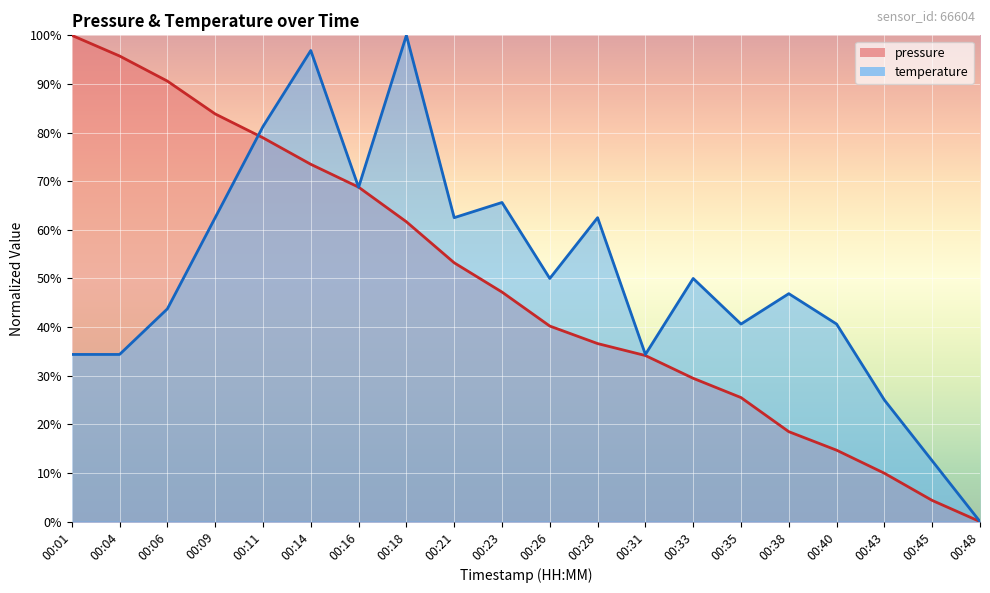

Reading left to right, what are all the values shown in this chart?

pressure: 100.0	95.8	90.6	83.8	78.9	73.5	68.8	61.7	53.2	47.2	40.2	36.6	34.1	29.5	25.5	18.5	14.7	9.9	4.4	0.0
temperature: 34.4	34.4	43.8	62.5	81.2	96.9	68.8	100.0	62.5	65.6	50.0	62.5	34.4	50.0	40.6	46.9	40.6	25.0	12.5	0.0